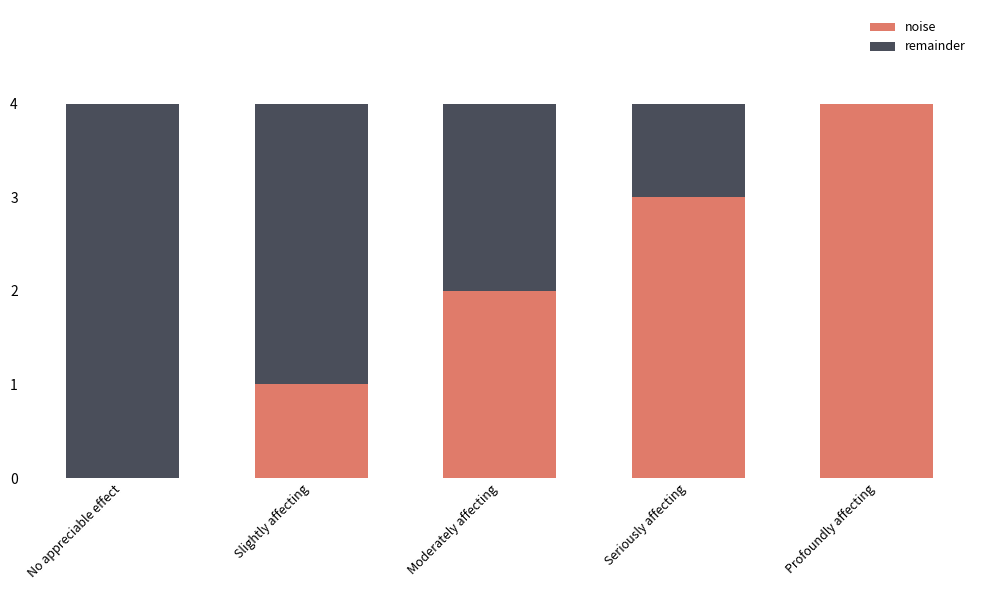

The value of noise at Profoundly affecting is 3. True or false?

False